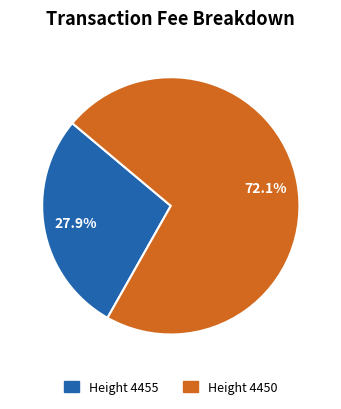

Is there any slice that represents more than half of the pie?

Yes